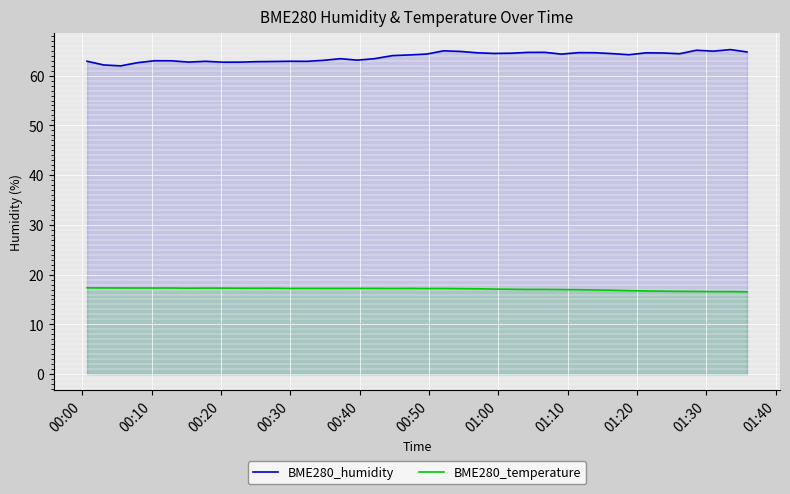

Reading left to right, extract all data points from this chart.

BME280_humidity: 62.9	62.1	62.0	62.6	63.0	63.0	62.7	62.9	62.7	62.7	62.8	62.9	62.9	62.9	63.1	63.4	63.1	63.4	64.0	64.2	64.3	65.0	64.9	64.6	64.5	64.5	64.7	64.7	64.3	64.6	64.6	64.4	64.2	64.6	64.6	64.4	65.1	64.9	65.2	64.8
BME280_temperature: 17.4	17.3	17.3	17.3	17.3	17.3	17.3	17.3	17.3	17.3	17.3	17.3	17.2	17.2	17.2	17.2	17.2	17.2	17.2	17.2	17.2	17.2	17.2	17.1	17.1	17.1	17.0	17.0	17.0	17.0	16.9	16.9	16.8	16.7	16.7	16.6	16.6	16.6	16.6	16.6